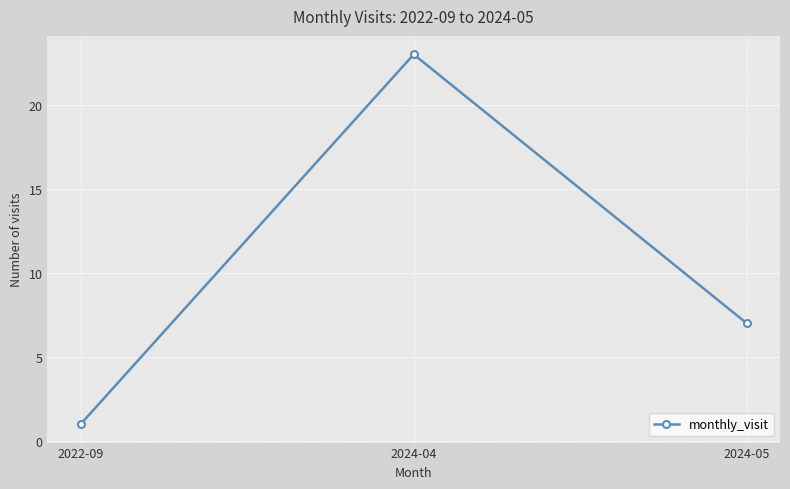

Rank the categories by value from lowest to highest.

2022-09, 2024-05, 2024-04